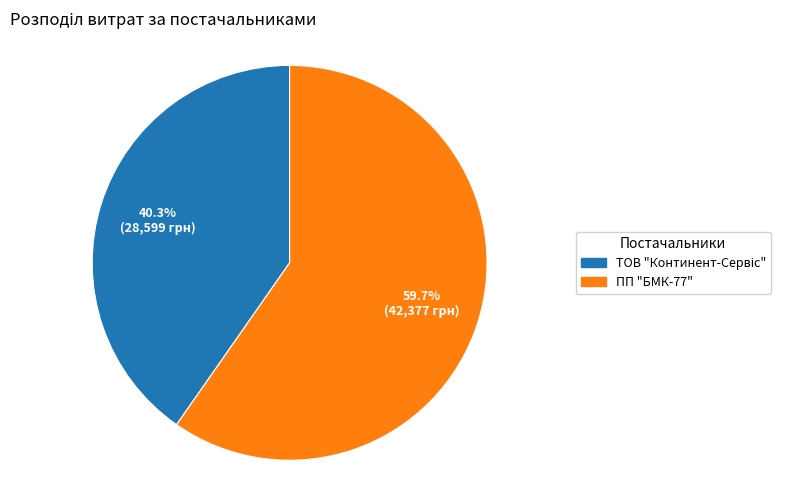

Count the number of slices in the pie.

2